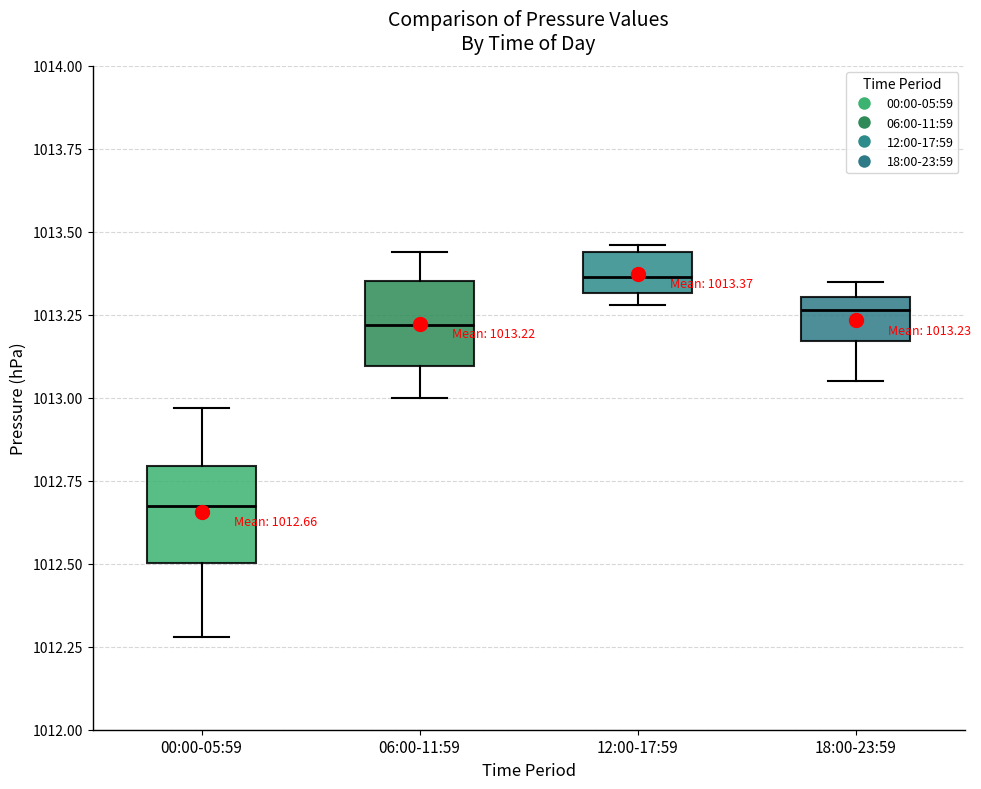

Which box's median line is the lowest?

00:00-05:59